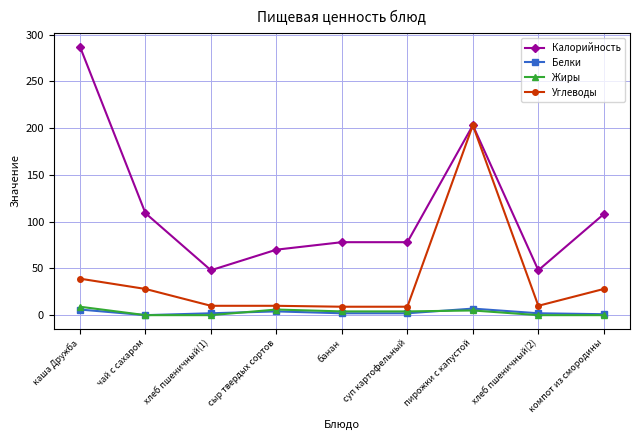

Which series ends up on top after the final intersection of Жиры and Белки?

Белки